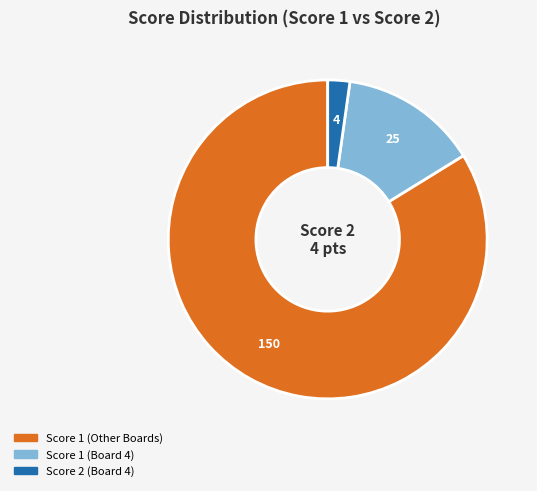

Does any single category account for the majority?

Yes